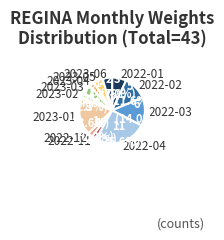

How many segments does this pie chart have?

12